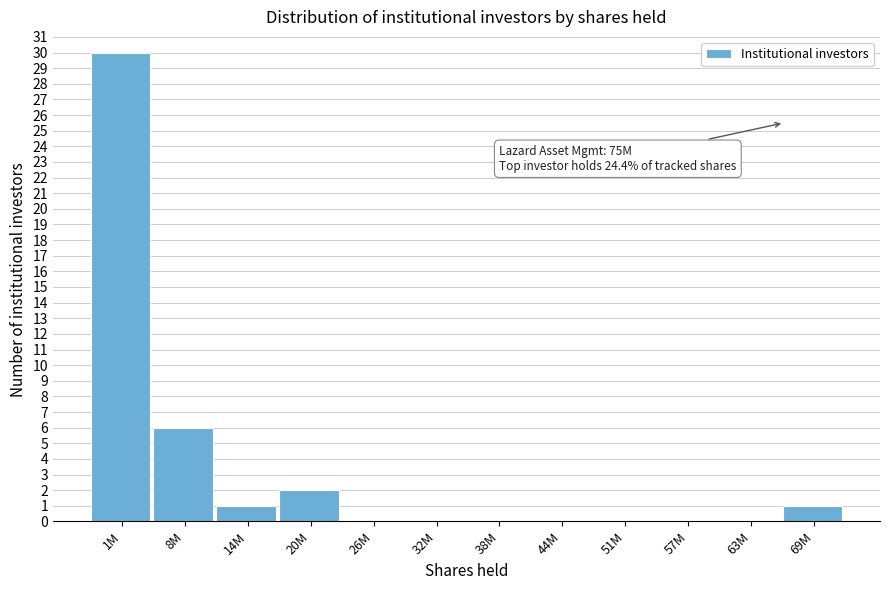

Reading left to right, extract all data points from this chart.

1M=30	8M=6	14M=1	20M=2	26M=0	32M=0	38M=0	44M=0	51M=0	57M=0	63M=0	69M=1